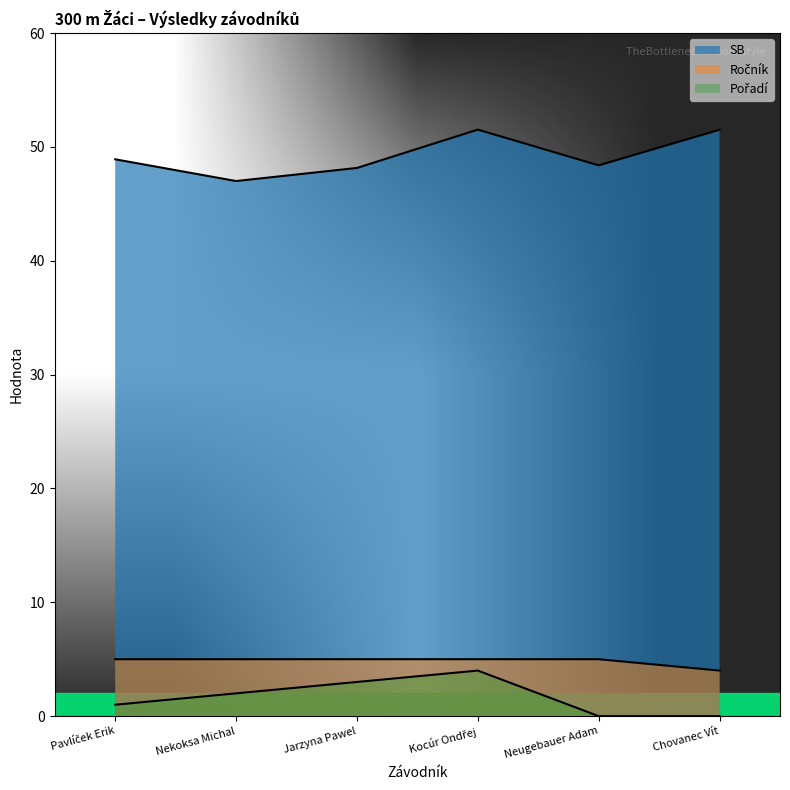

At which category is the sum across all series the highest?

Kocúr Ondřej